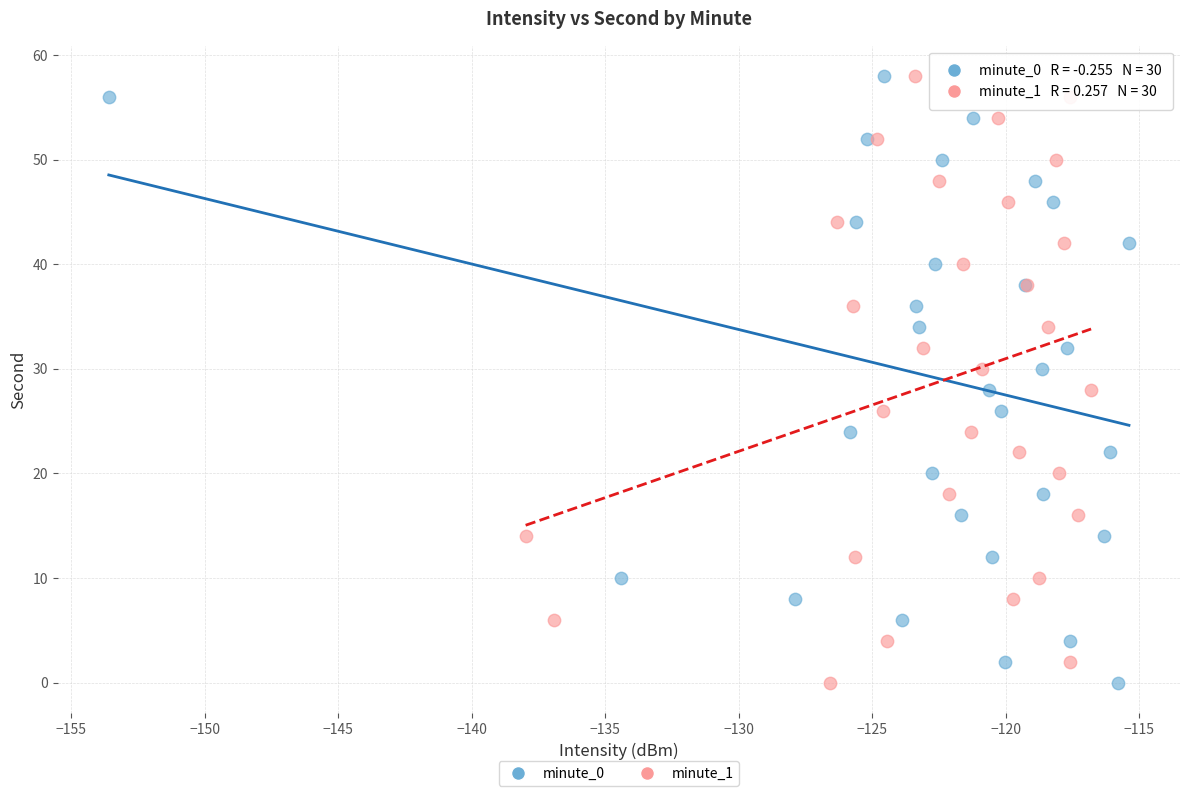

What are all the series names shown in the legend?

minute_0, minute_1